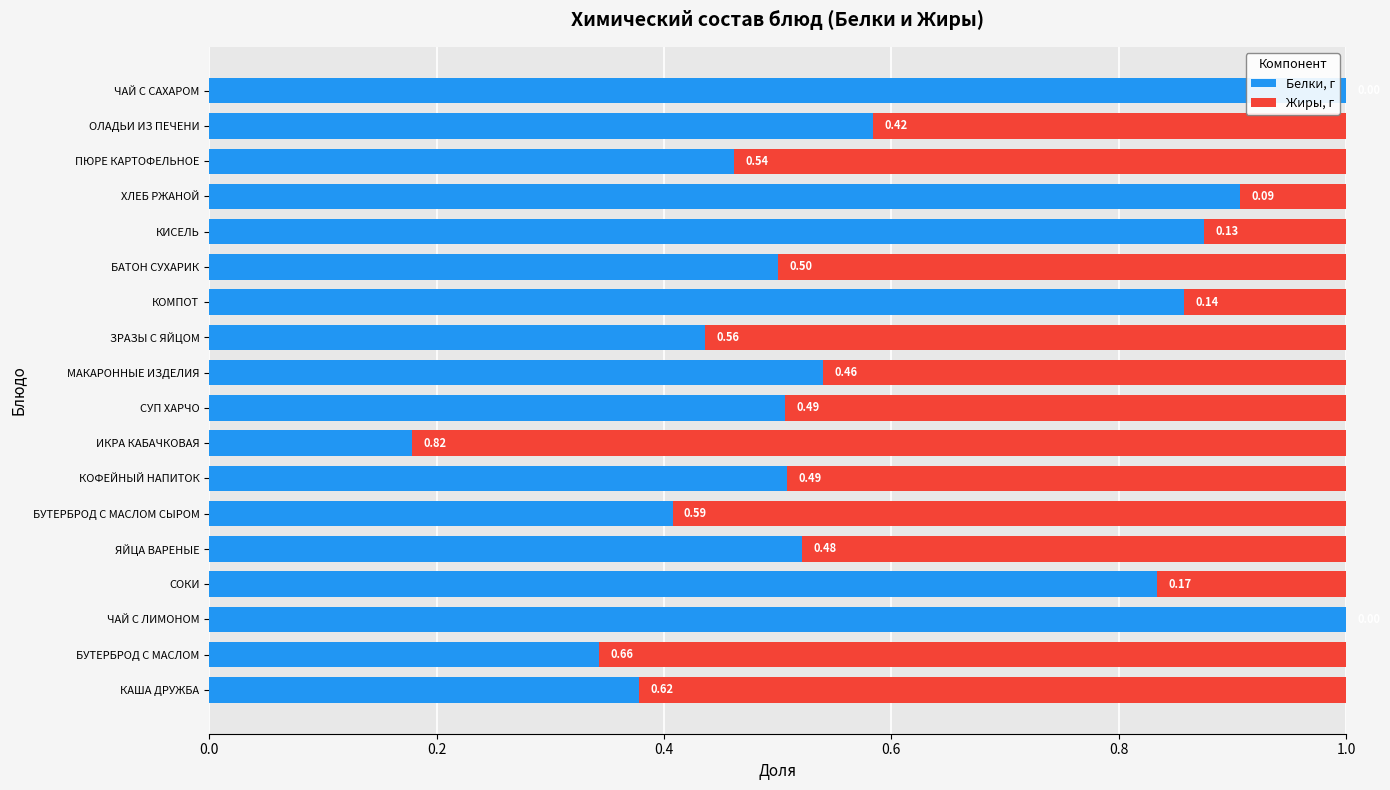

What is the total value across all series at ЧАЙ С САХАРОМ?

1.0